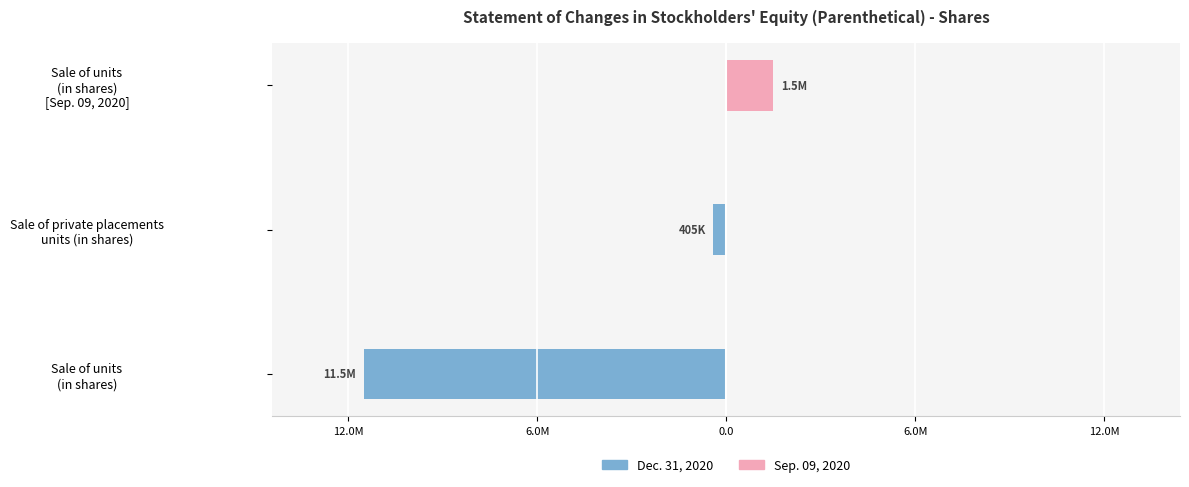

How many data points does each series have?

3